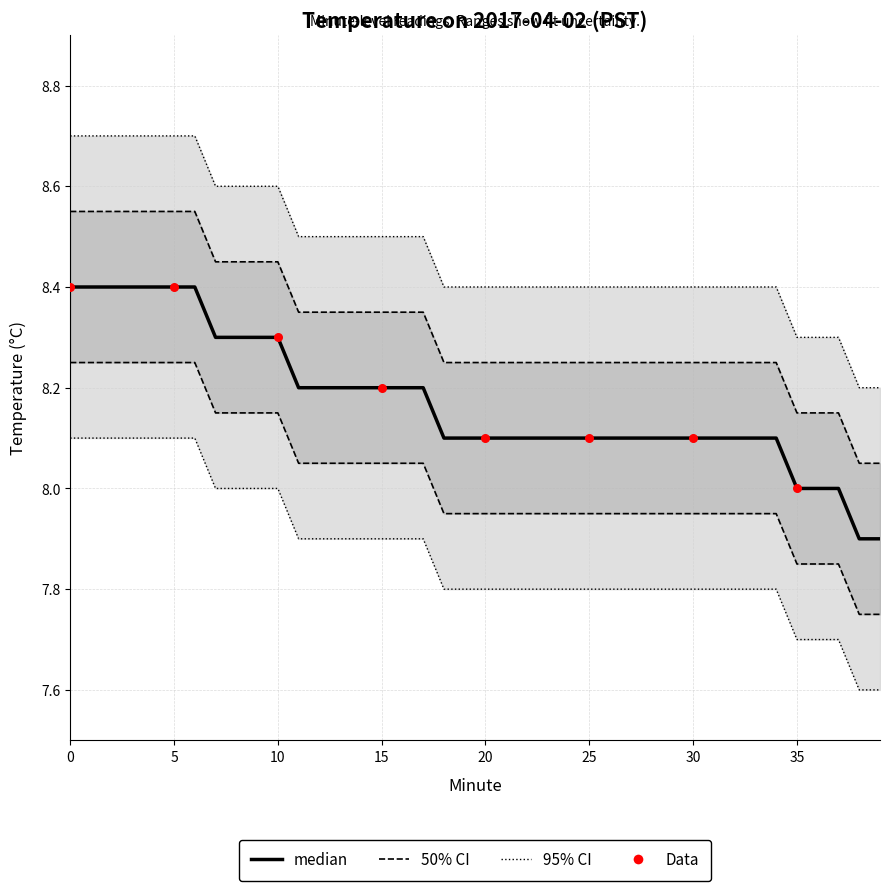

What is the total value across all series at 19?

40.5